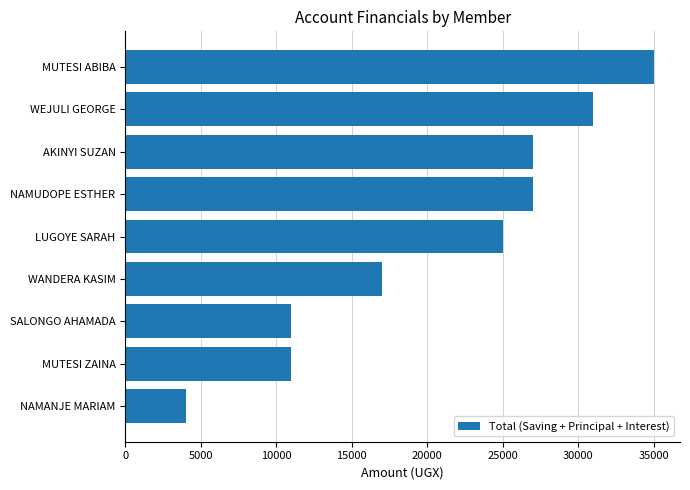

Which has a higher value, LUGOYE SARAH or NAMANJE MARIAM?

LUGOYE SARAH